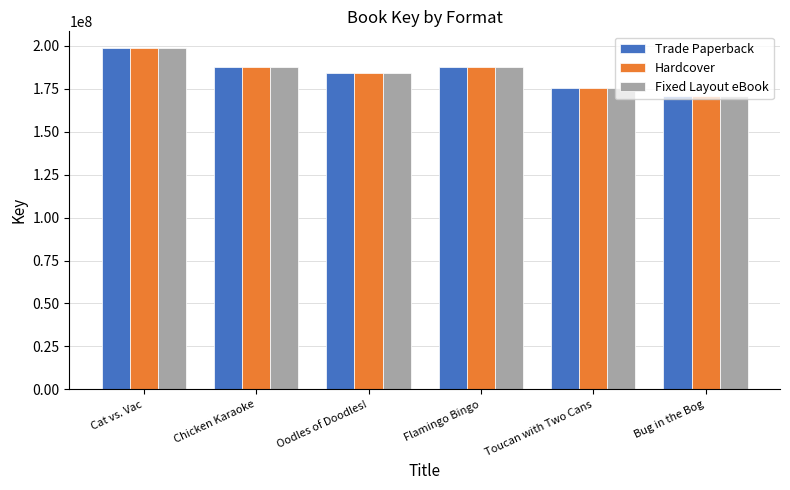

How many data points does each series have?

6